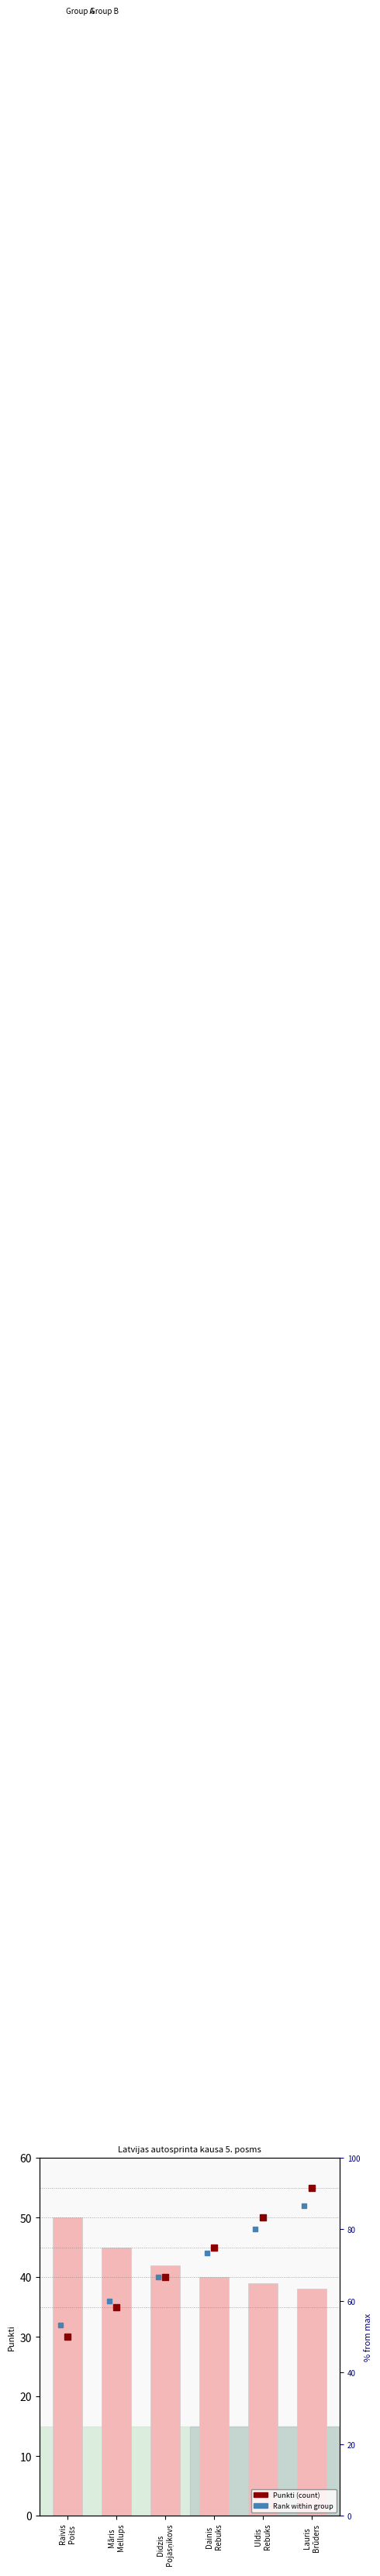

How many series are shown in this chart?

1